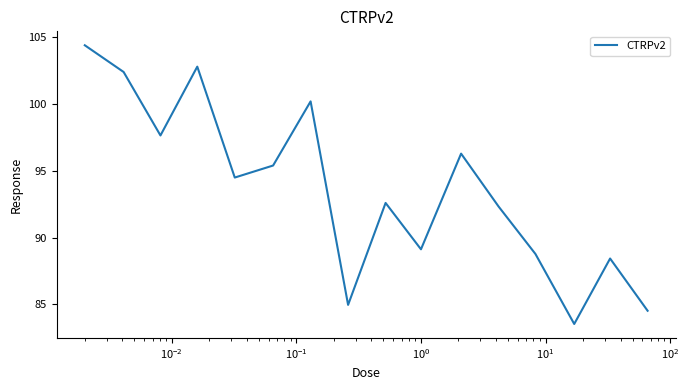

What is the difference between the maximum and minimum values?

20.9